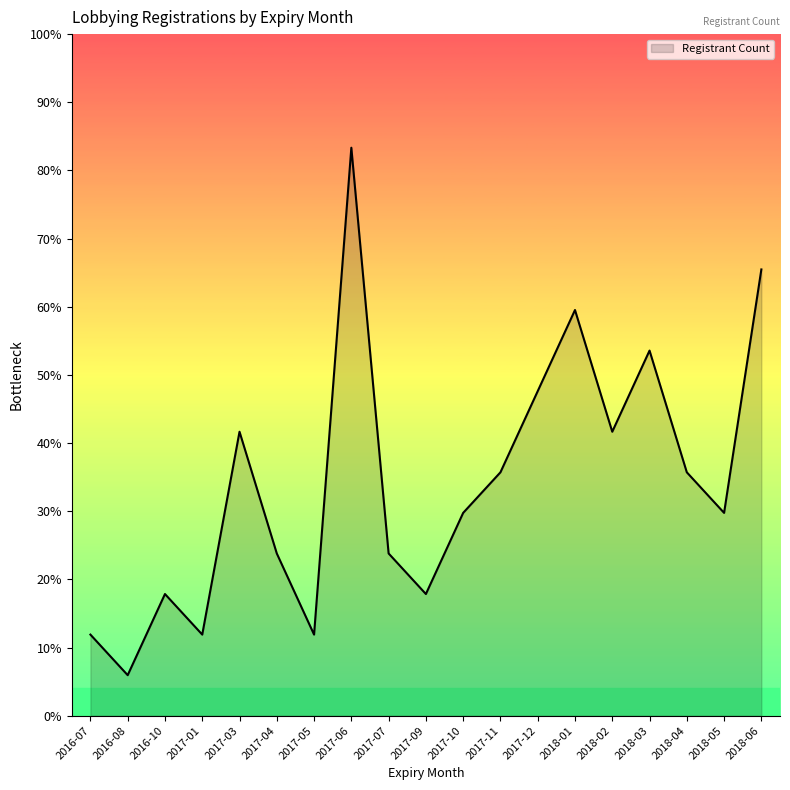

List the labels in order of value, smallest first.

2016-08, 2016-07, 2017-01, 2017-05, 2016-10, 2017-09, 2017-04, 2017-07, 2017-10, 2018-05, 2017-11, 2018-04, 2017-03, 2018-02, 2017-12, 2018-03, 2018-01, 2018-06, 2017-06